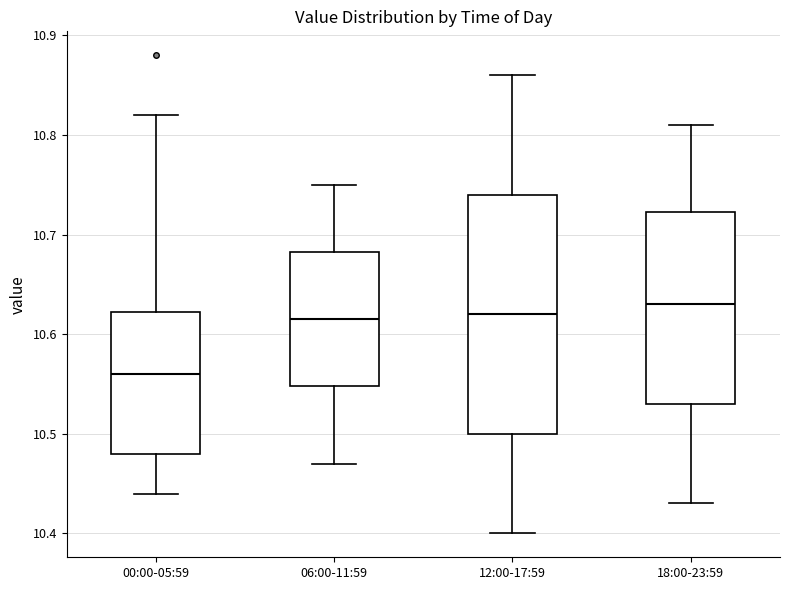

Where does the median line of the box for 00:00-05:59 sit on the y-axis? The values are not printed on the chart, so give them approximately, as read against the axis.

10.56